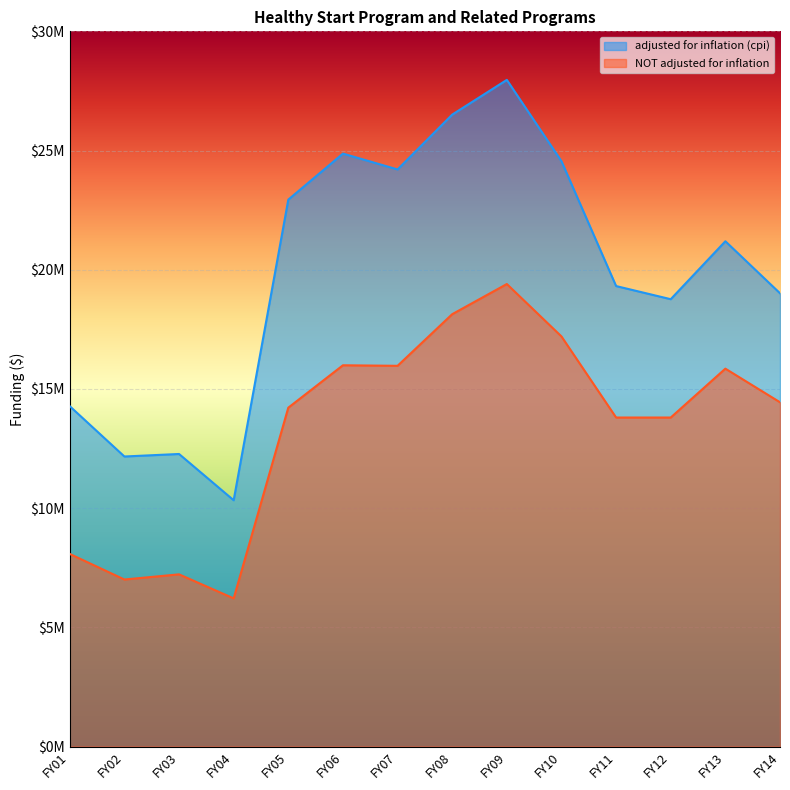

At FY03, list the series in order from largest to smallest.

adjusted for inflation (cpi), NOT adjusted for inflation